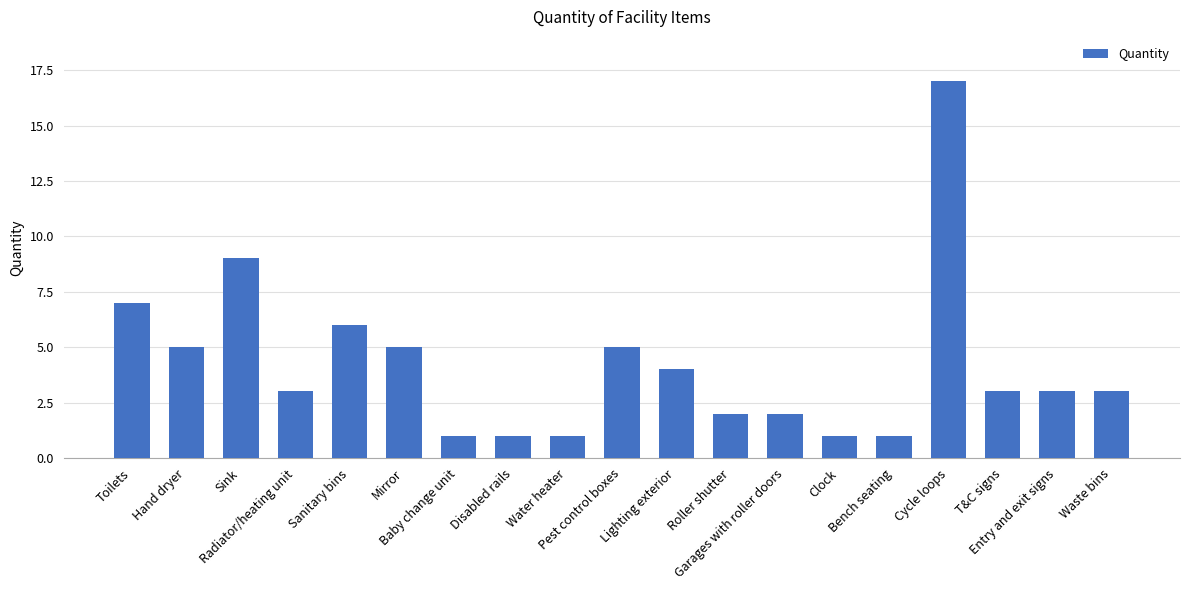

How many bars are there in total?

19